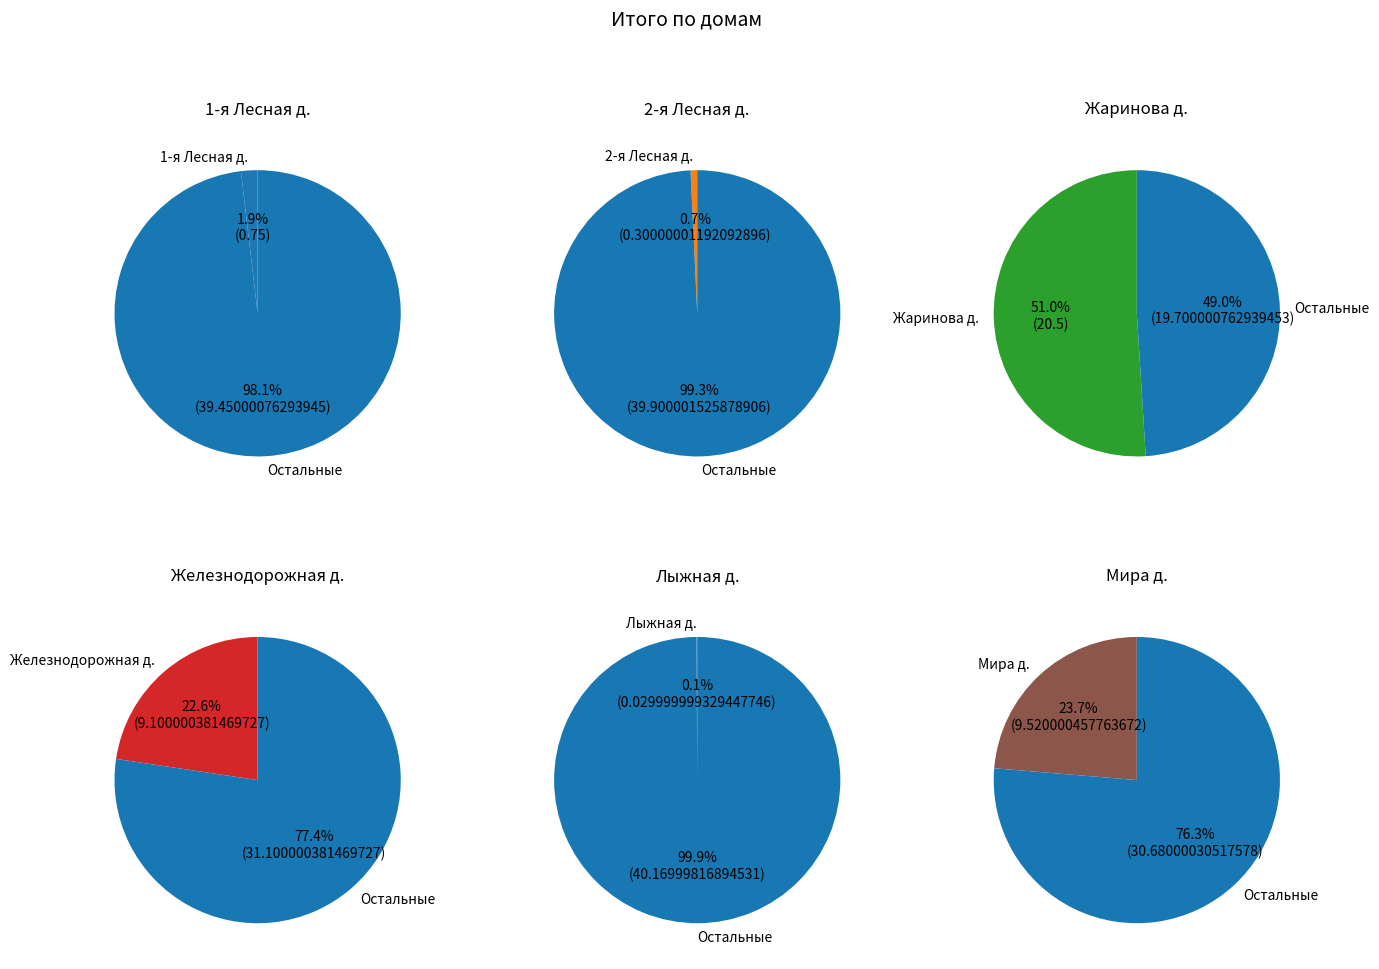

Which category has the smallest portion of the pie?

Лыжная д.